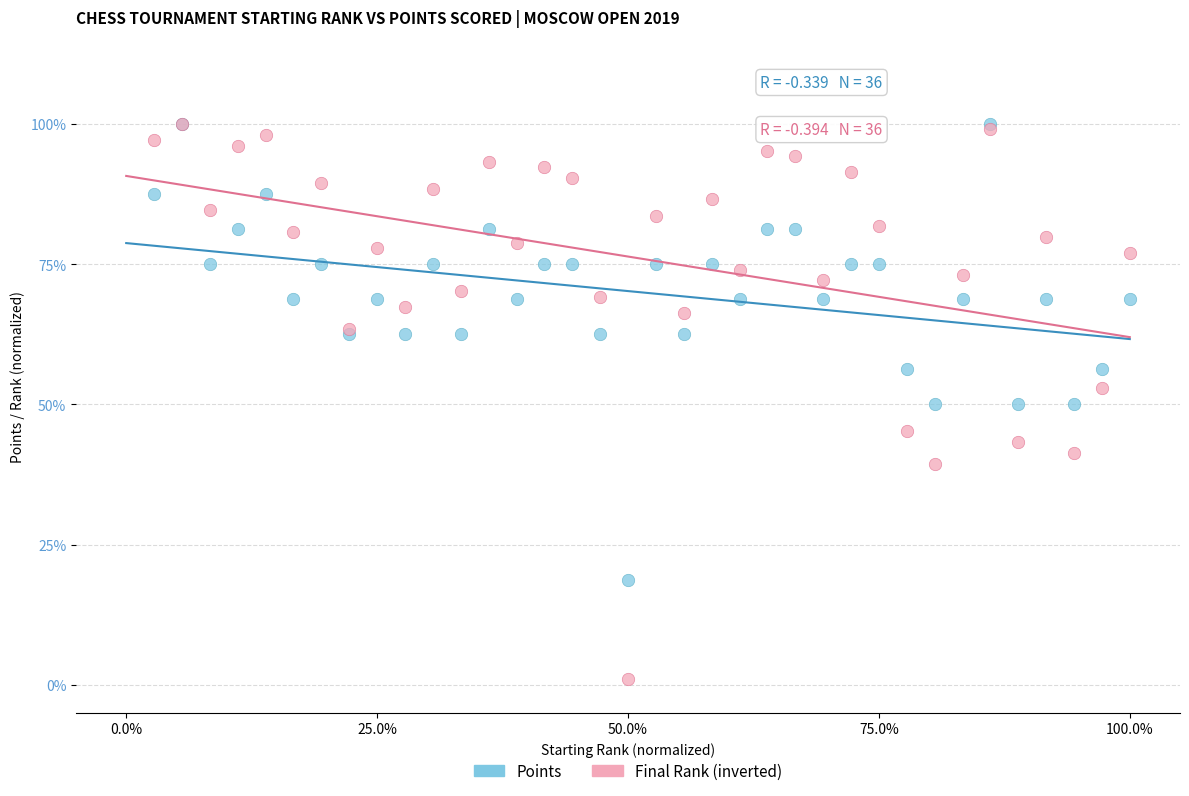

What are all the series names shown in the legend?

Points, Final Rank (inverted)